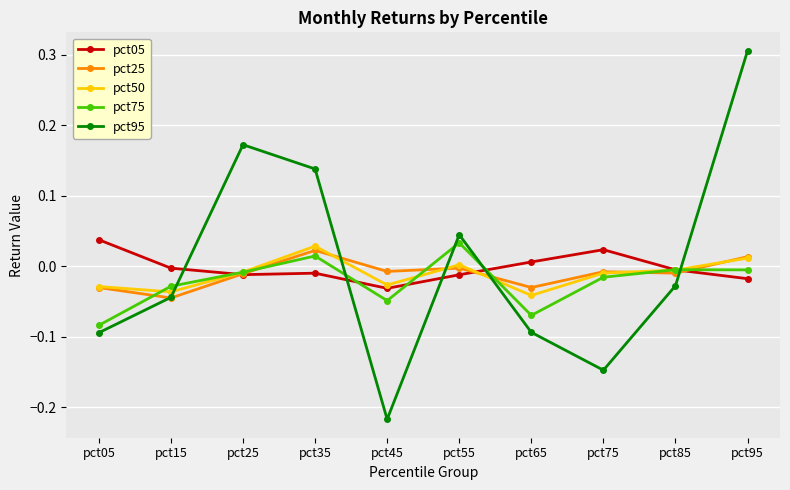

How many lines are shown in the chart?

5